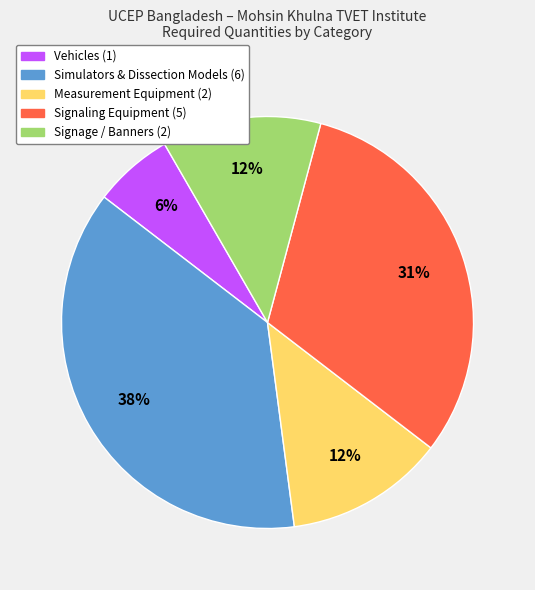

How many segments does this pie chart have?

5